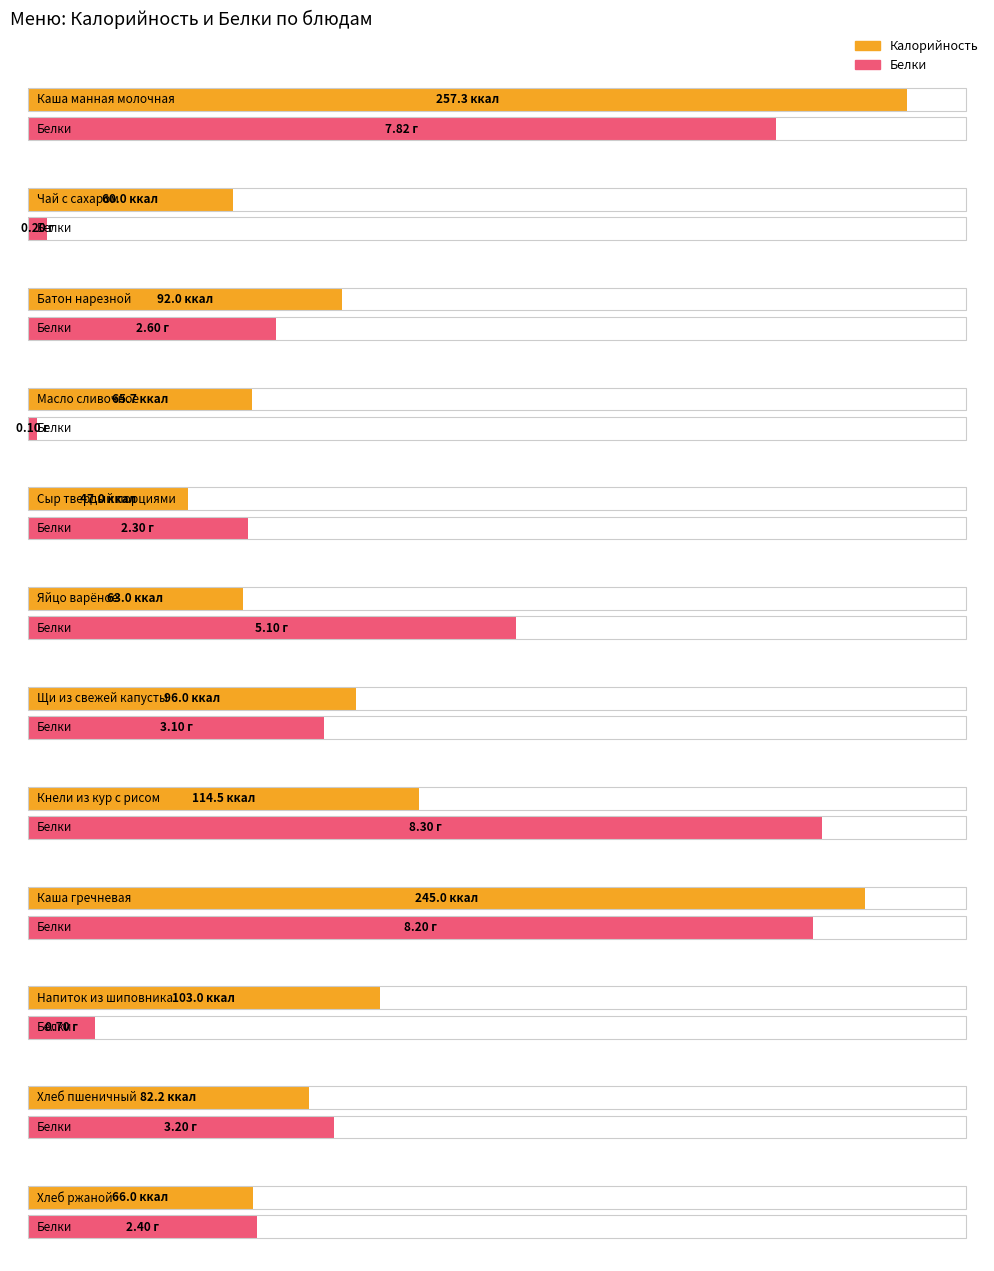

Where is Белки nearest to the value 4?

Хлеб пшеничный